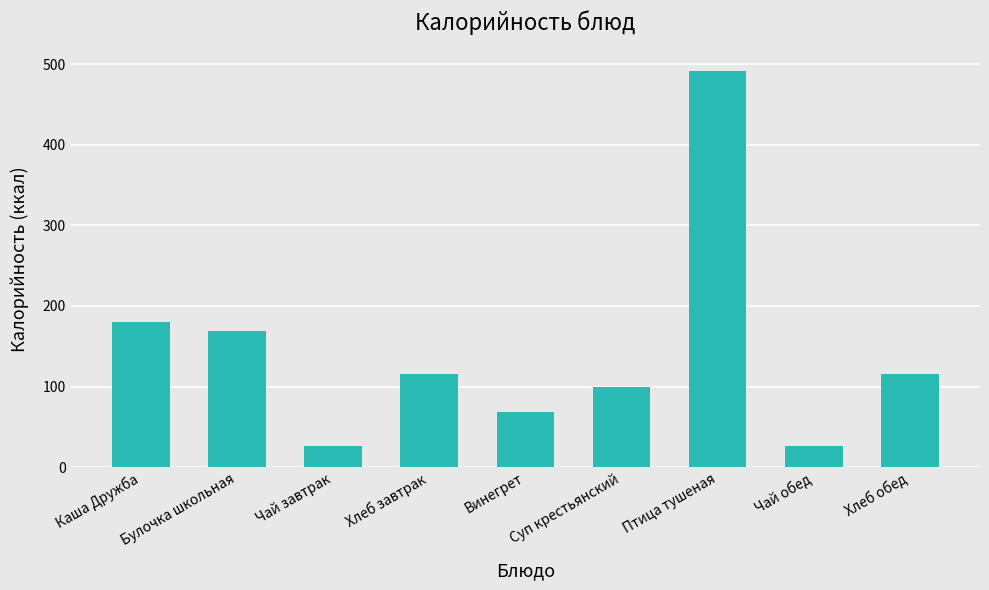

What is the approximate value at Хлеб завтрак?

115.8